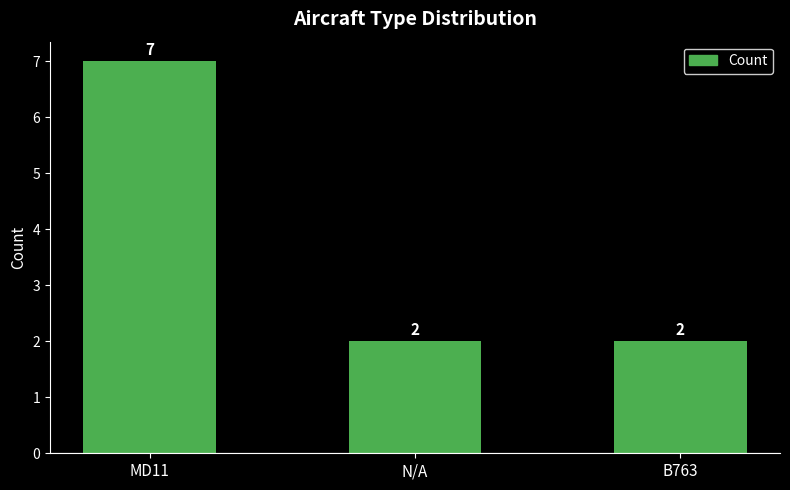

Are the bars grouped side by side (vs. stacked)?

No